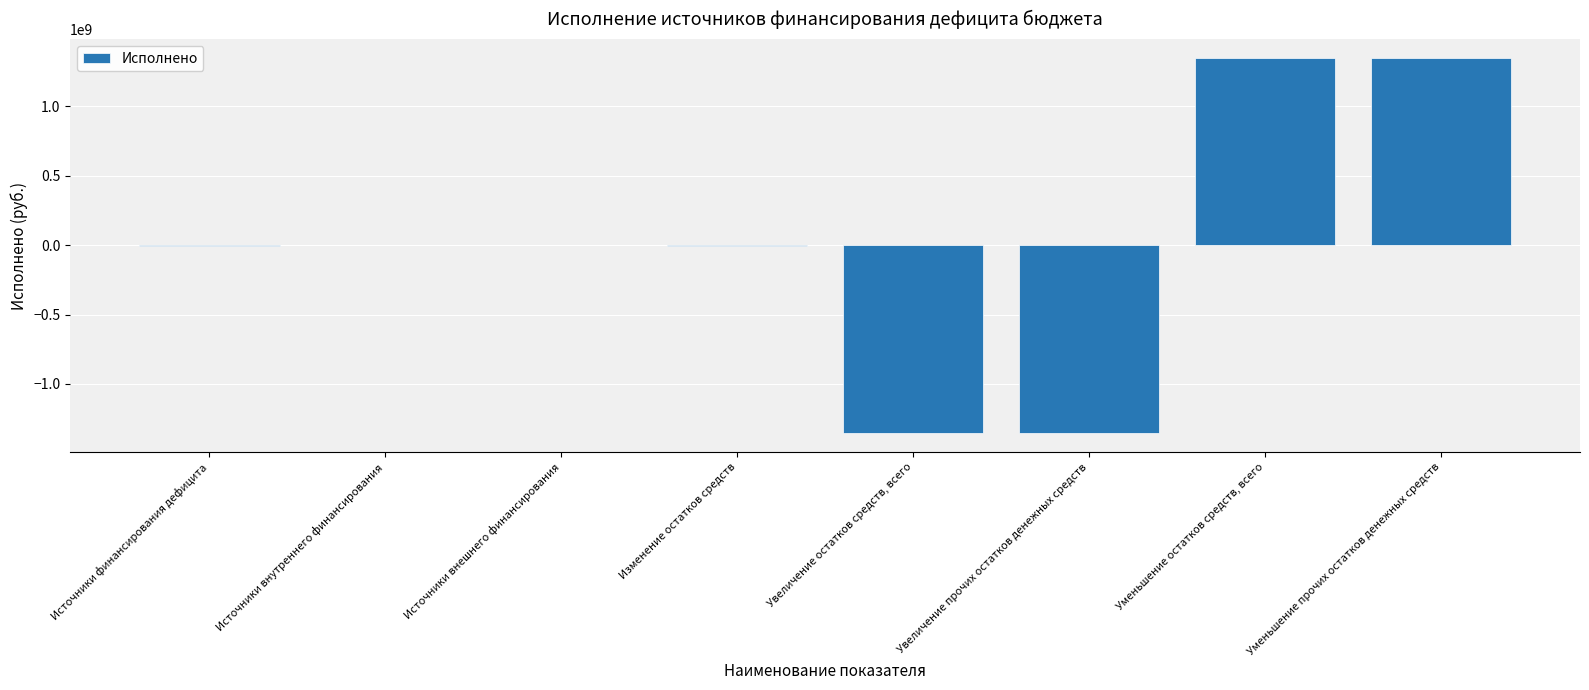

What is the sum of all values?

-33337190.7